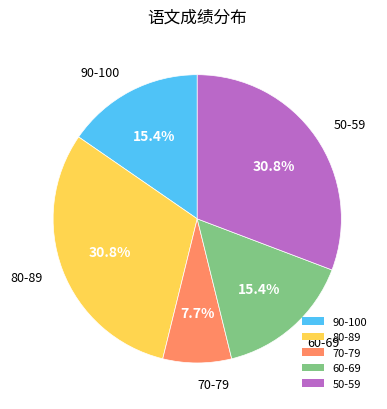

Does any single category account for the majority?

No